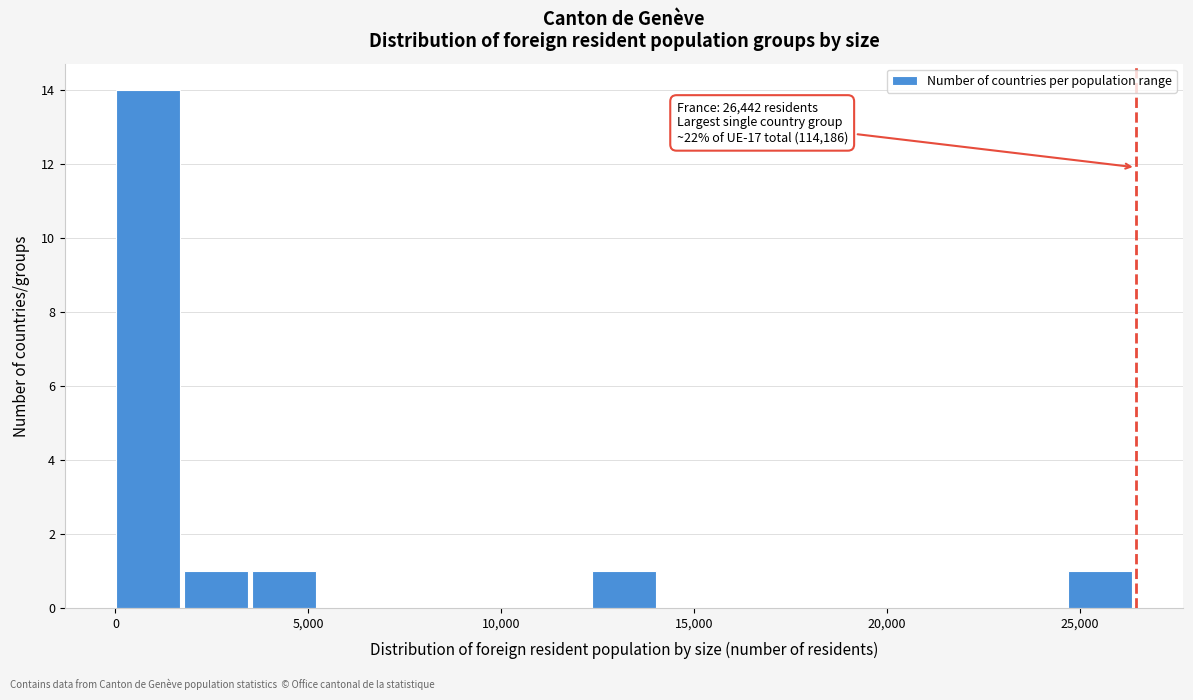

Around what value on the x-axis is the tallest bar? Give the approximate position of its centre, as read against the axis.

1000